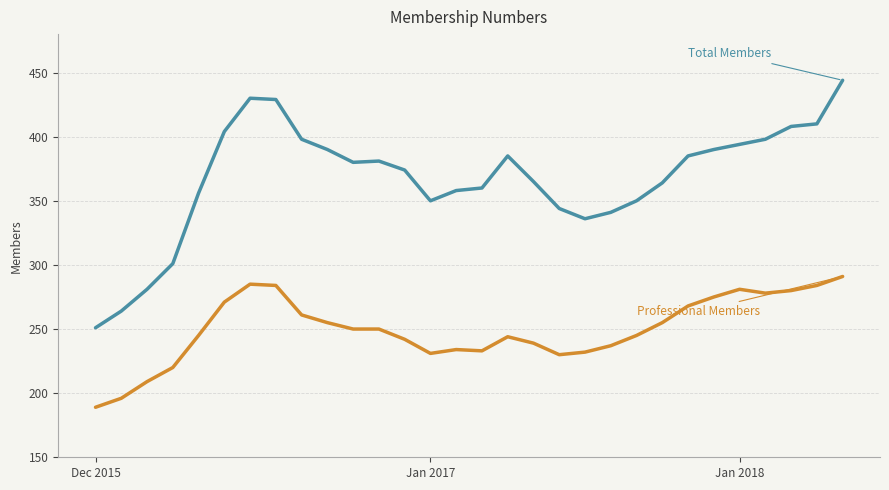

What is the greatest value displayed?

444